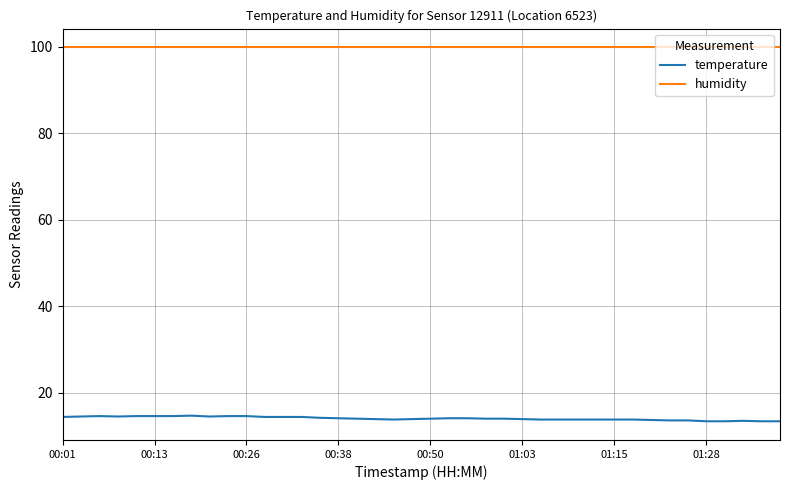

Rank the series by their average value, from highest to lowest.

humidity, temperature